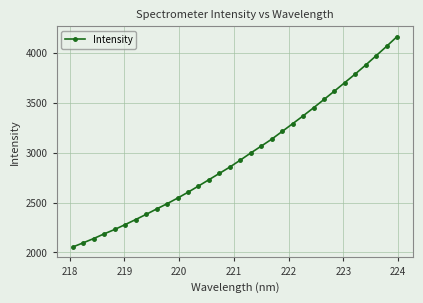

True or false: there are more than 0 points higher than both neighbors.

False